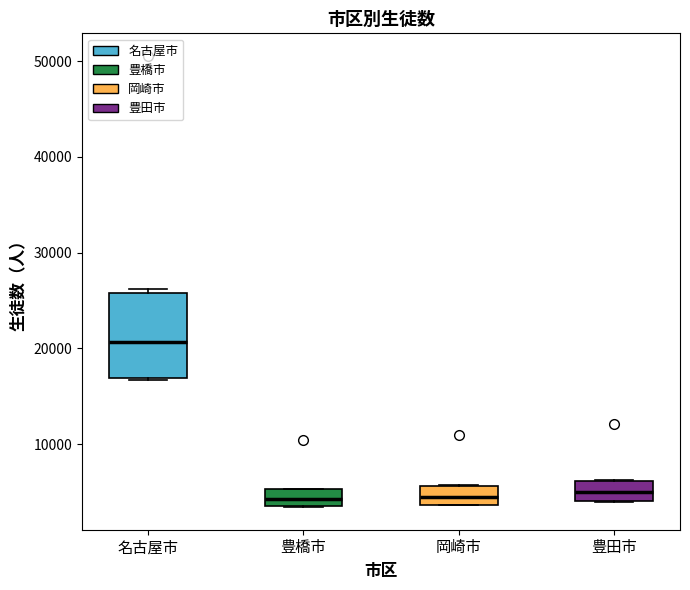

Which box is the tallest, from its lower edge to its upper edge?

名古屋市